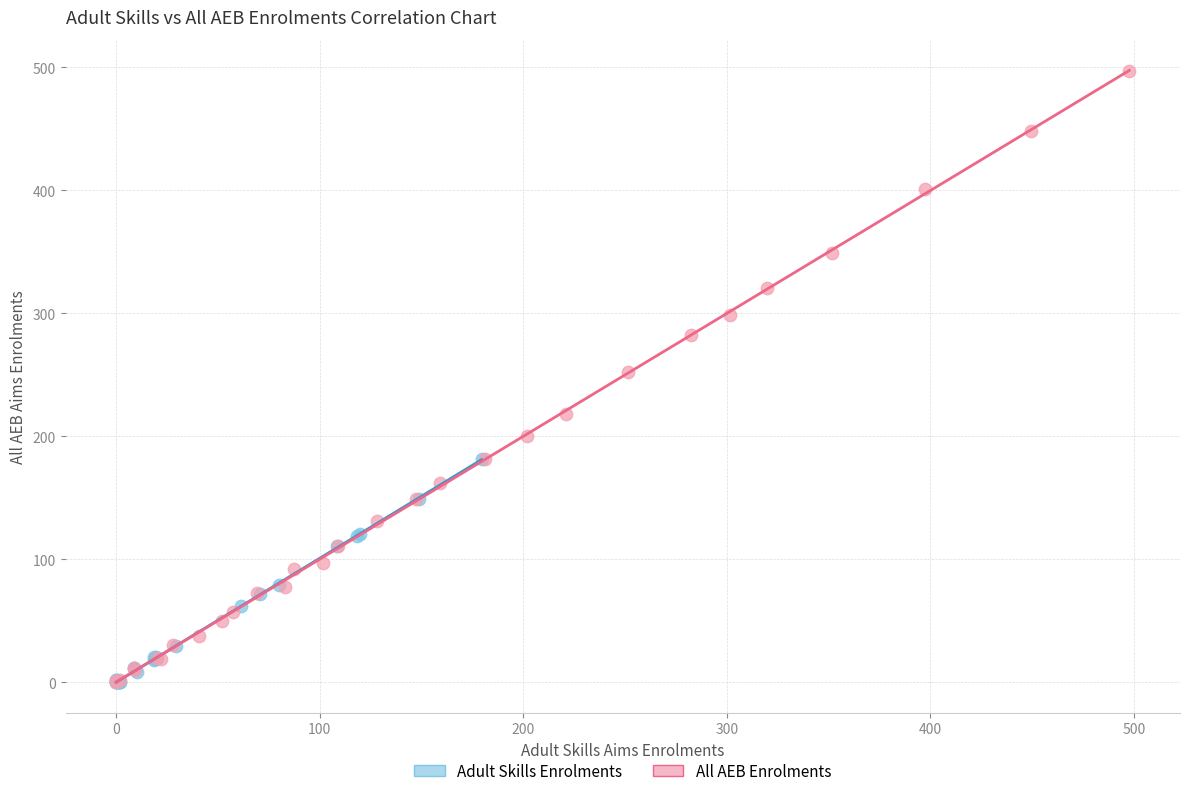

Which series reaches the maximum Y coordinate?

All AEB Enrolments